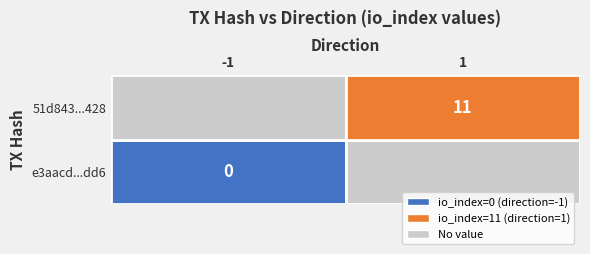

Rank the series by their average value, from highest to lowest.

51d843bf59b7d16fa44c0f3350fac13162ca428, e3aacd210cae856b9c3f89f5468a52288f09dd6